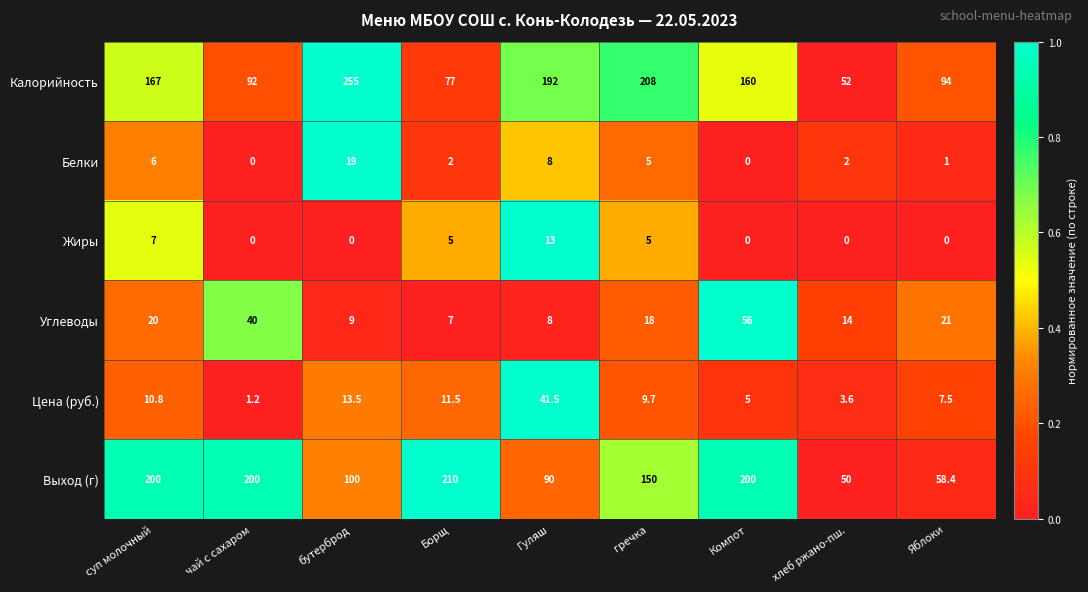

What is the difference between the second highest and second lowest values in the Белки series?

8.0